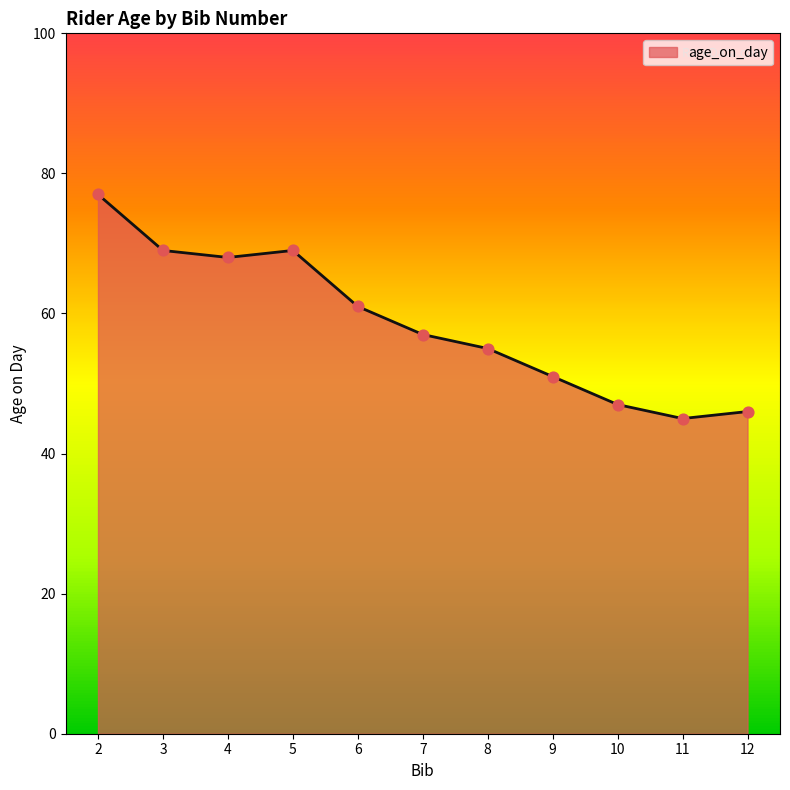

What is the ratio of the value at 6 to the value at 5?

0.9